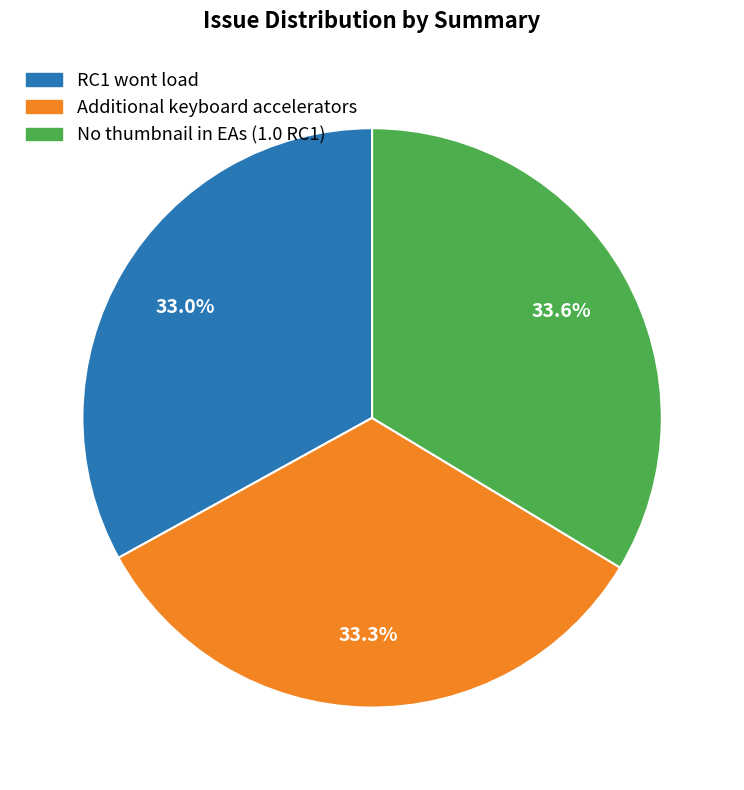

How much of the chart is everything except Additional keyboard accelerators?

66.7%